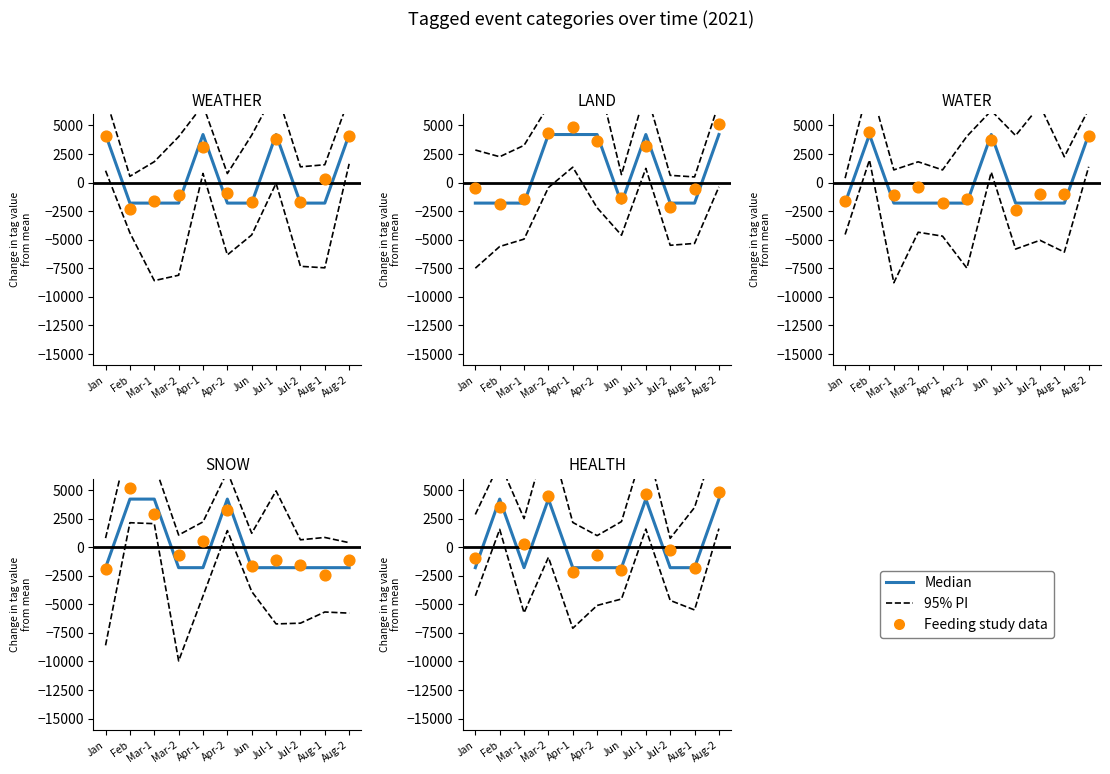

At which category is the sum across all series the highest?

Aug-2